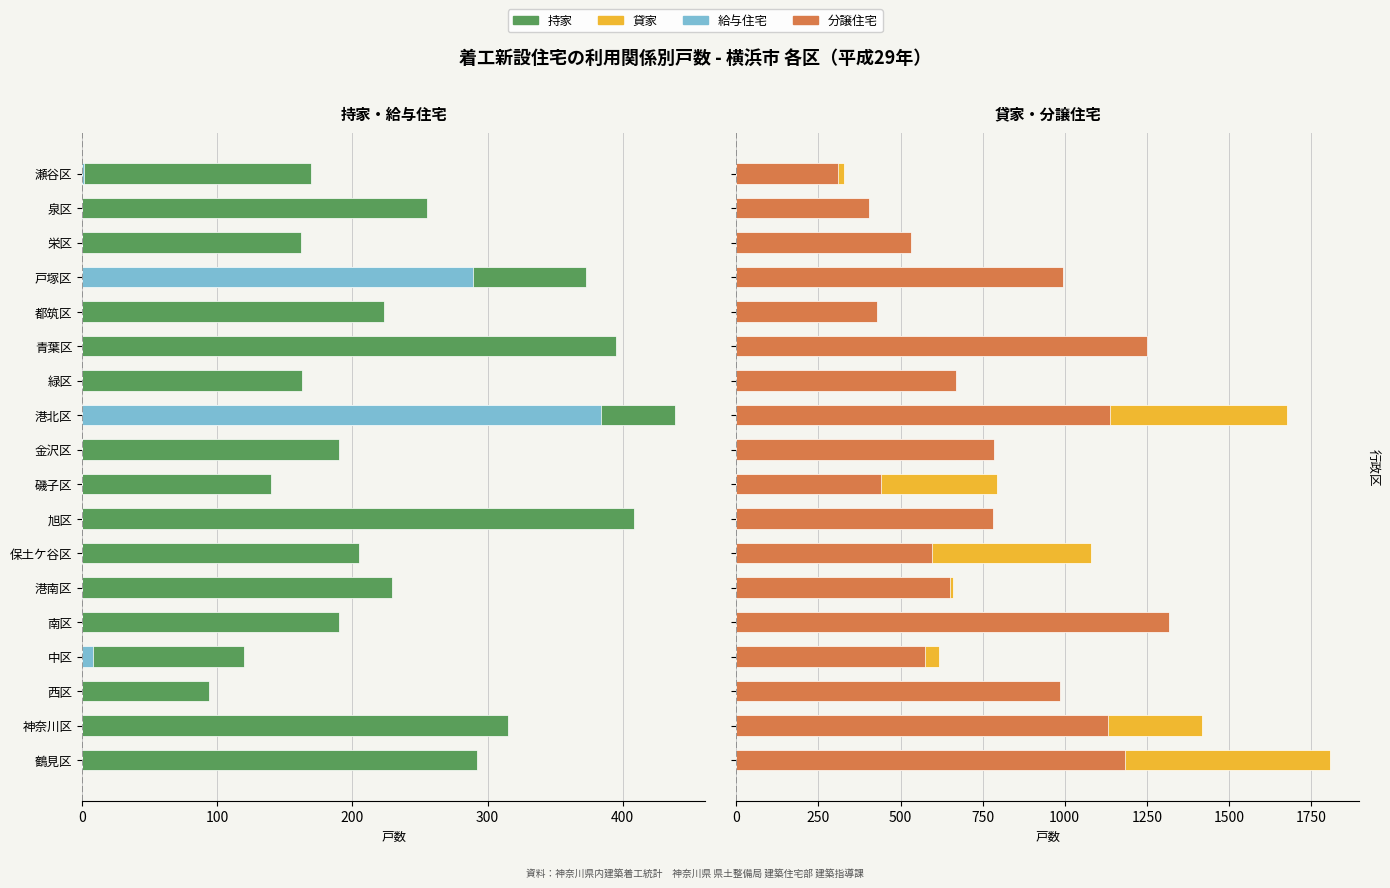

Between 中区 and 金沢区, which series saw the biggest shift?

分譲住宅